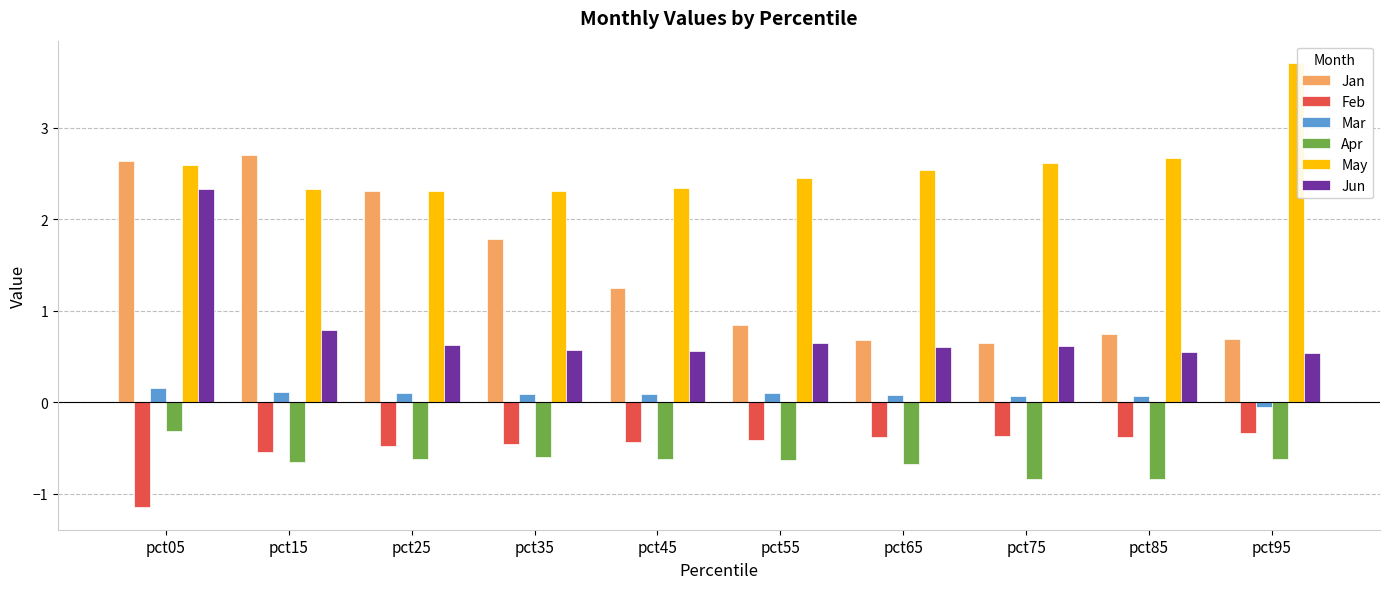

Which series has the largest range (max minus min)?

Jan